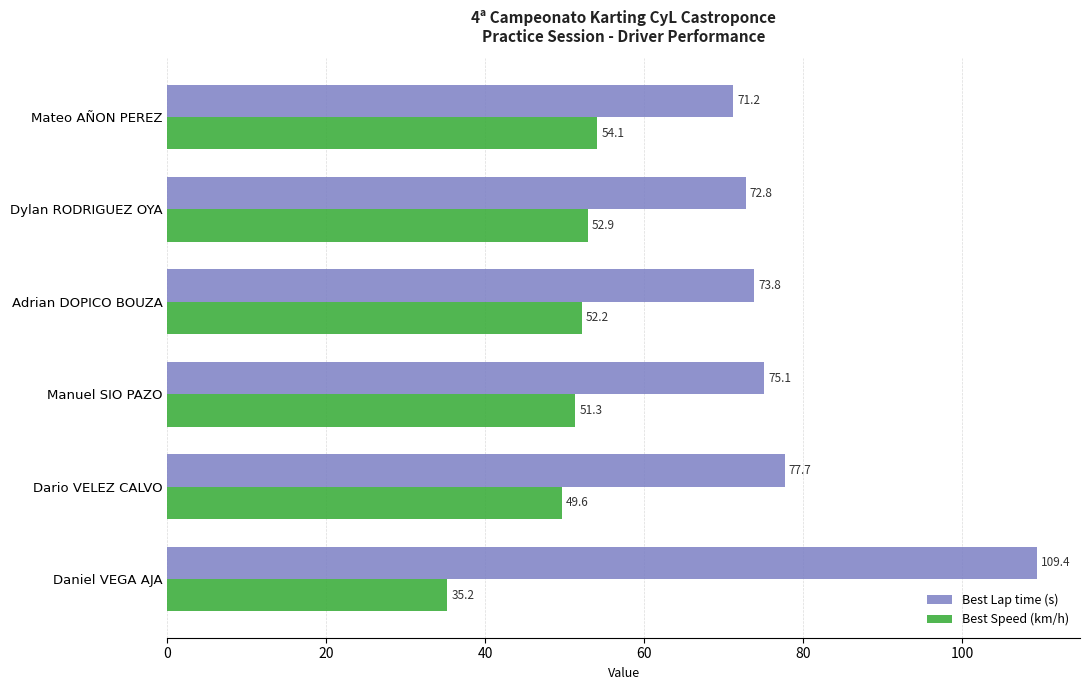

Read the Best Speed (km/h) value at Mateo AÑON PEREZ.

54.1